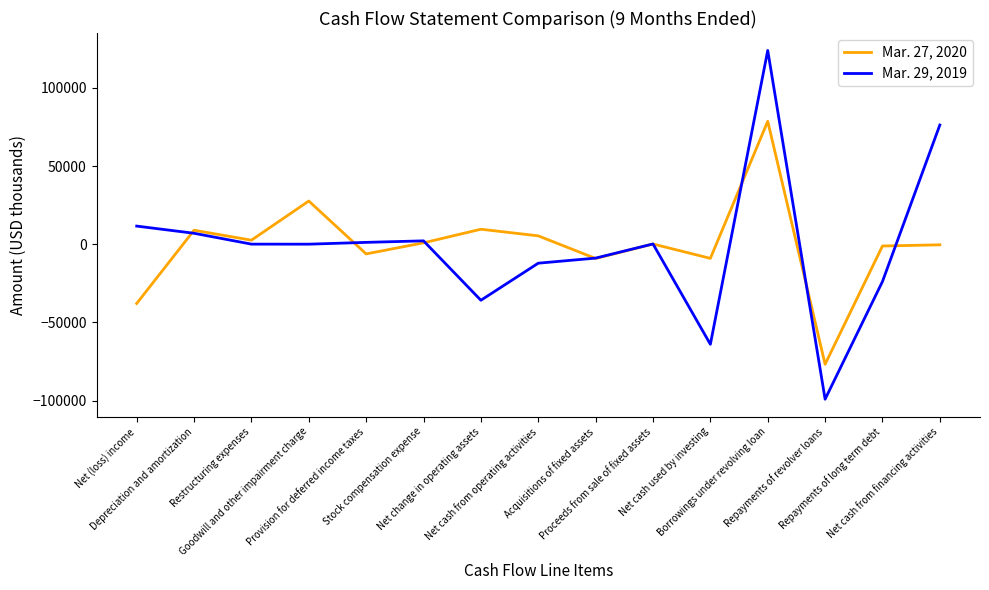

Which series has the widest spread of values?

Mar. 29, 2019